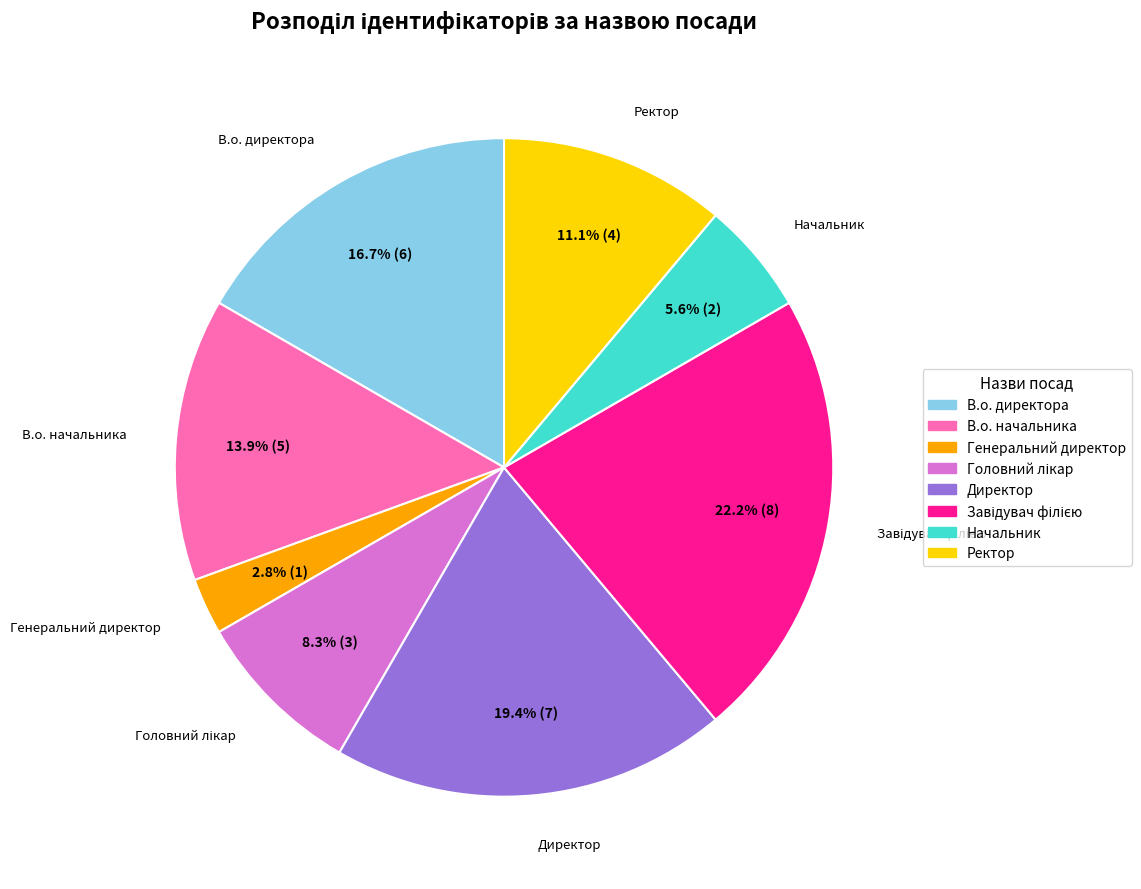

Is there a majority slice in this chart?

No